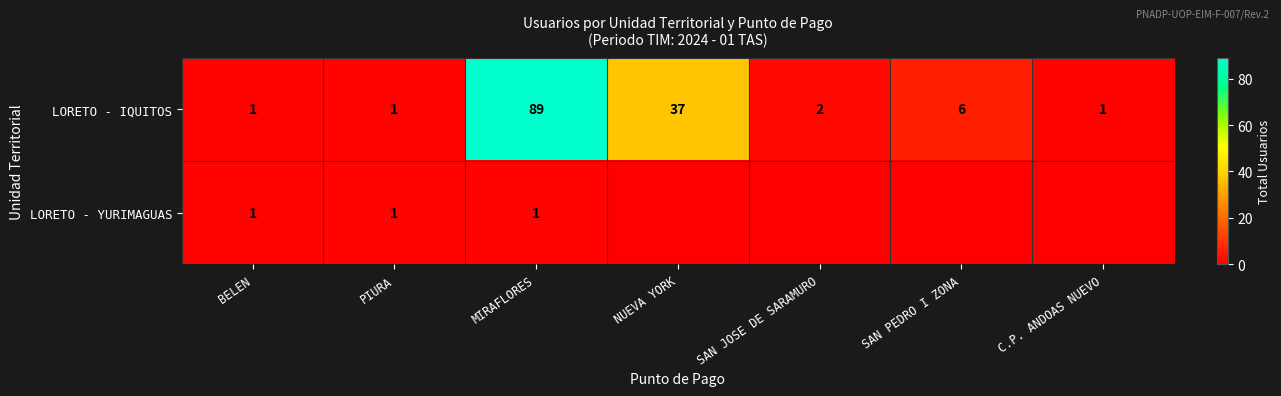

Between PIURA and C.P. ANDOAS NUEVO, which is larger?

PIURA